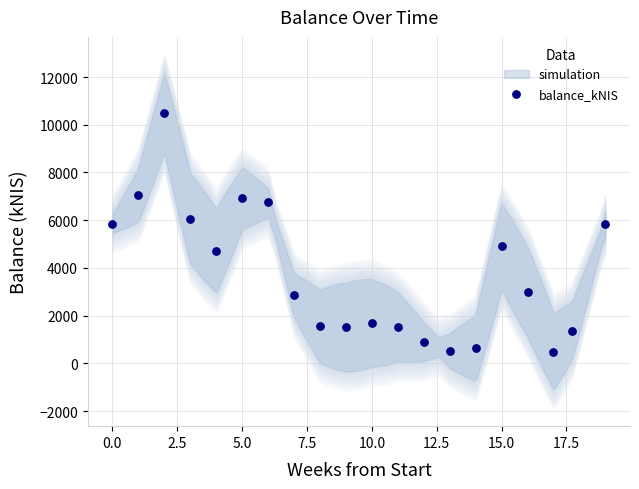

What is the range of X values (max minus min)?

19.0